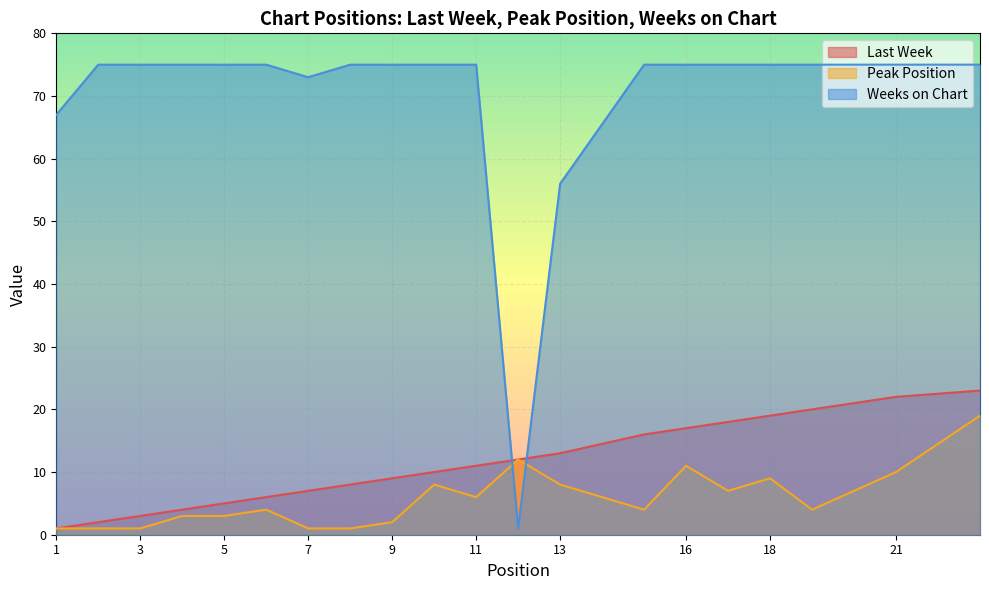

The value of Peak Position at 19 is 4. True or false?

True